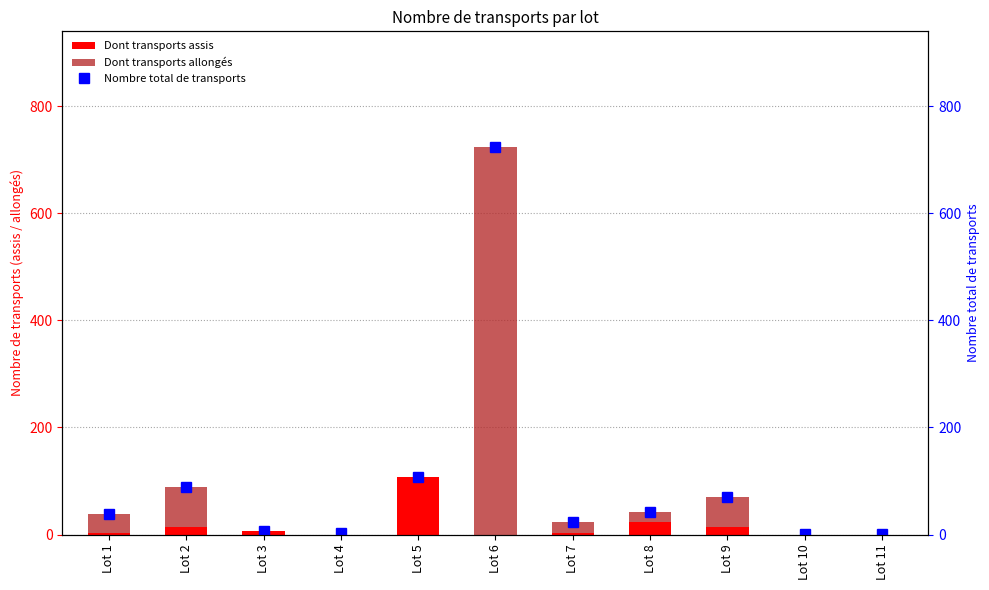

What is the sum of all Dont transports assis values?

171.7